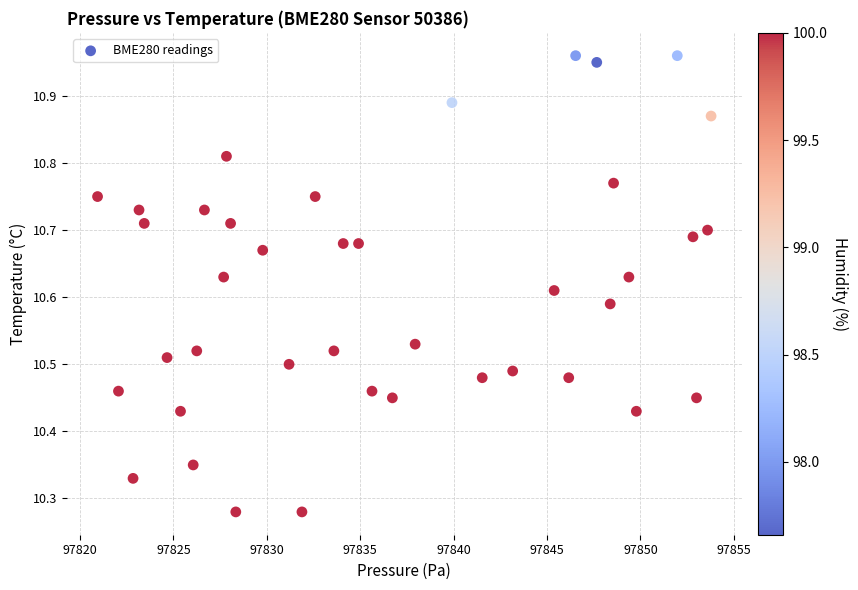

What is the range of Y values (max minus min)?

0.7